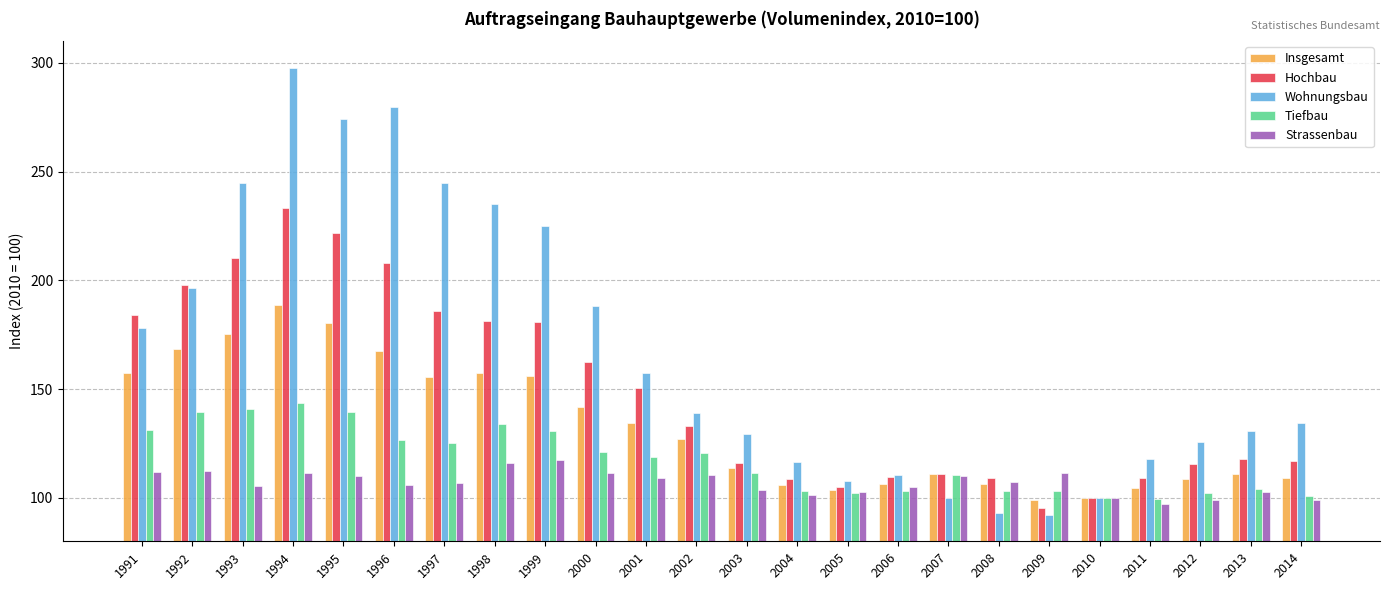

Rank the series by their maximum value, from lowest to highest.

Strassenbau, Tiefbau, Insgesamt, Hochbau, Wohnungsbau